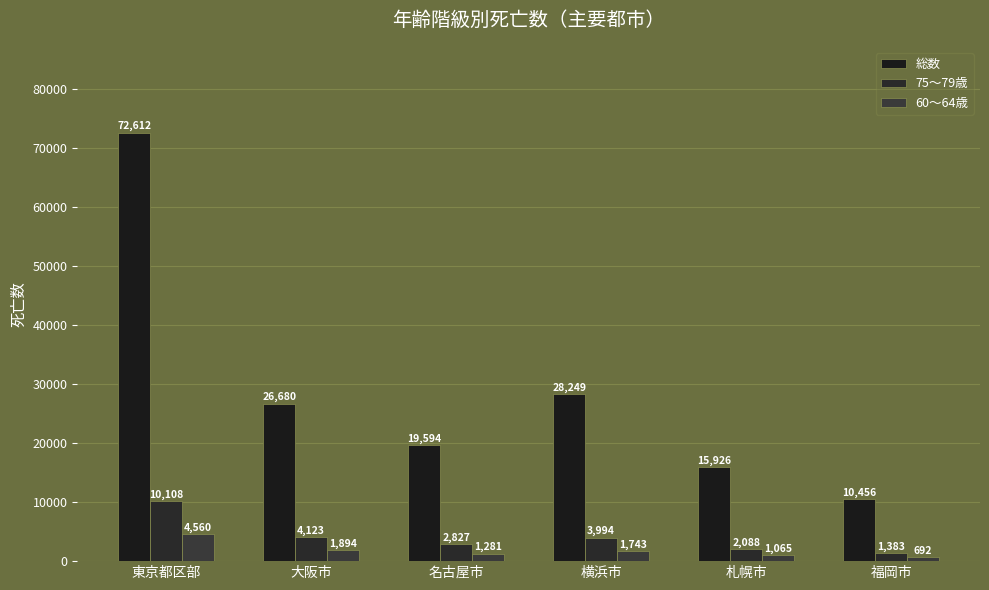

What is the smallest value displayed?

692